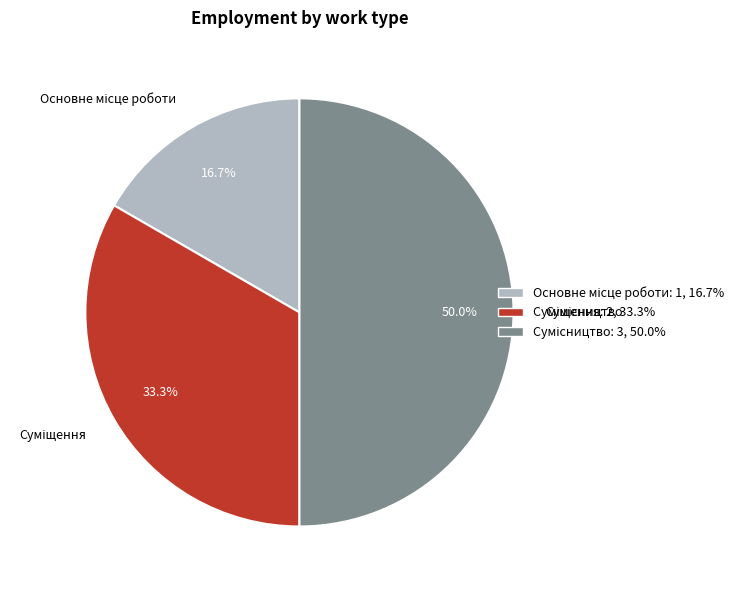

To the nearest percent, what is the combined percentage of Сумісництво and Суміщення?

83%